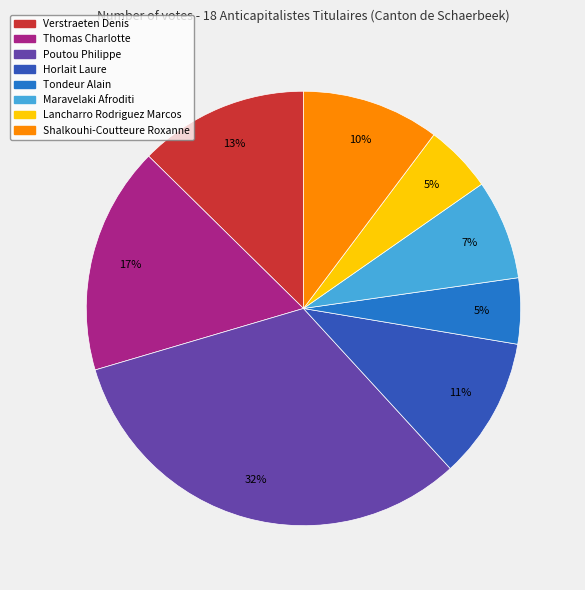

Which slice is the largest?

Poutou Philippe